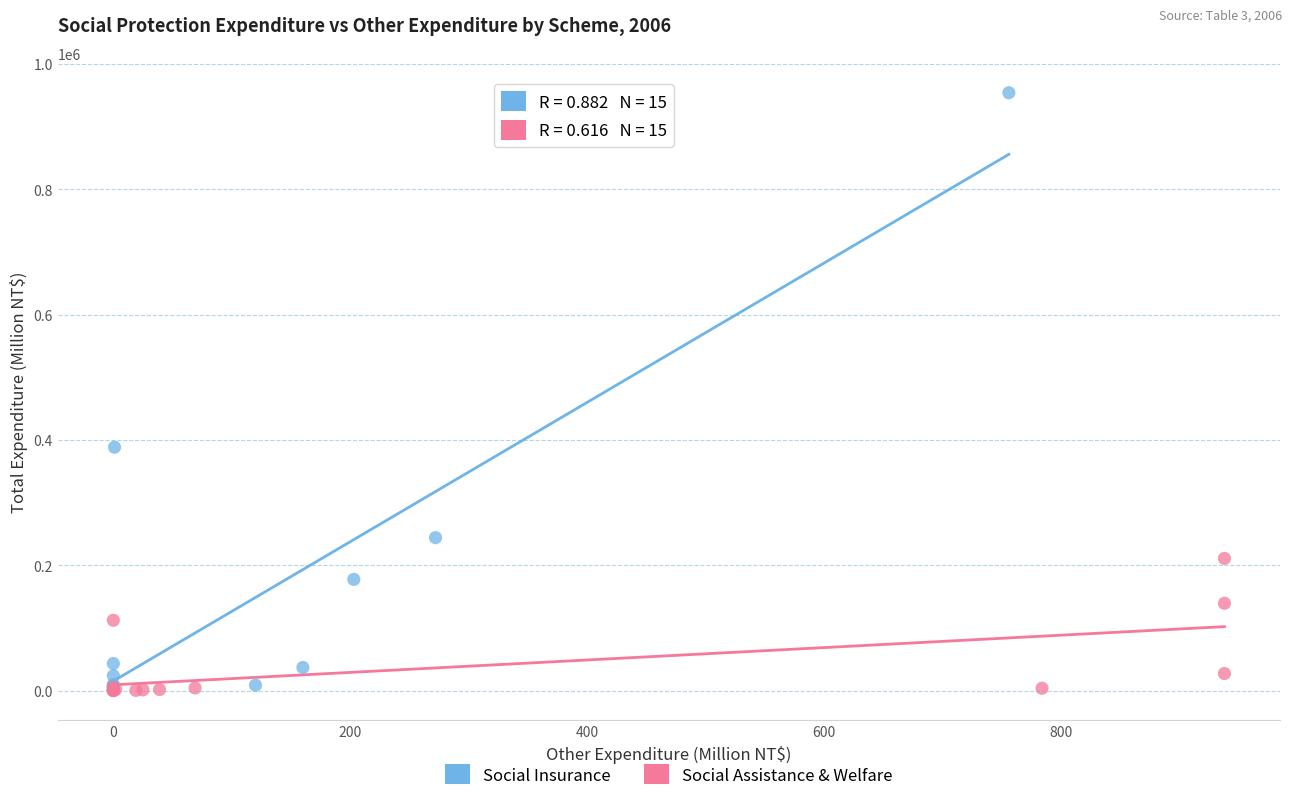

Which series contains the highest Y value?

Social Insurance